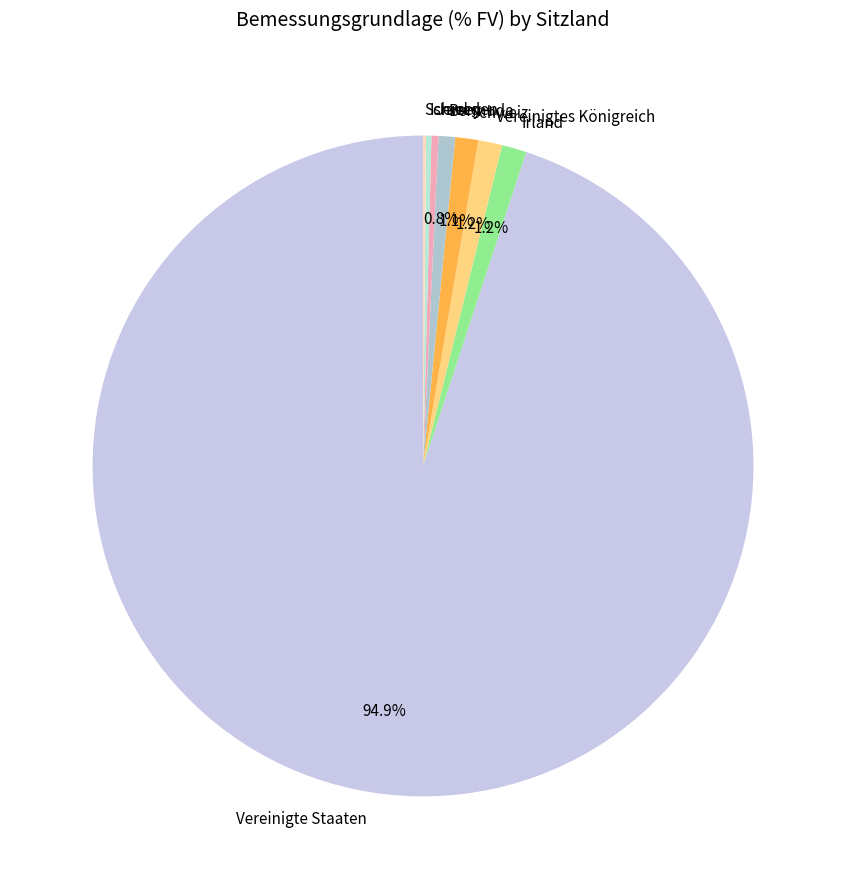

Which category has the biggest portion of the pie?

Vereinigte Staaten